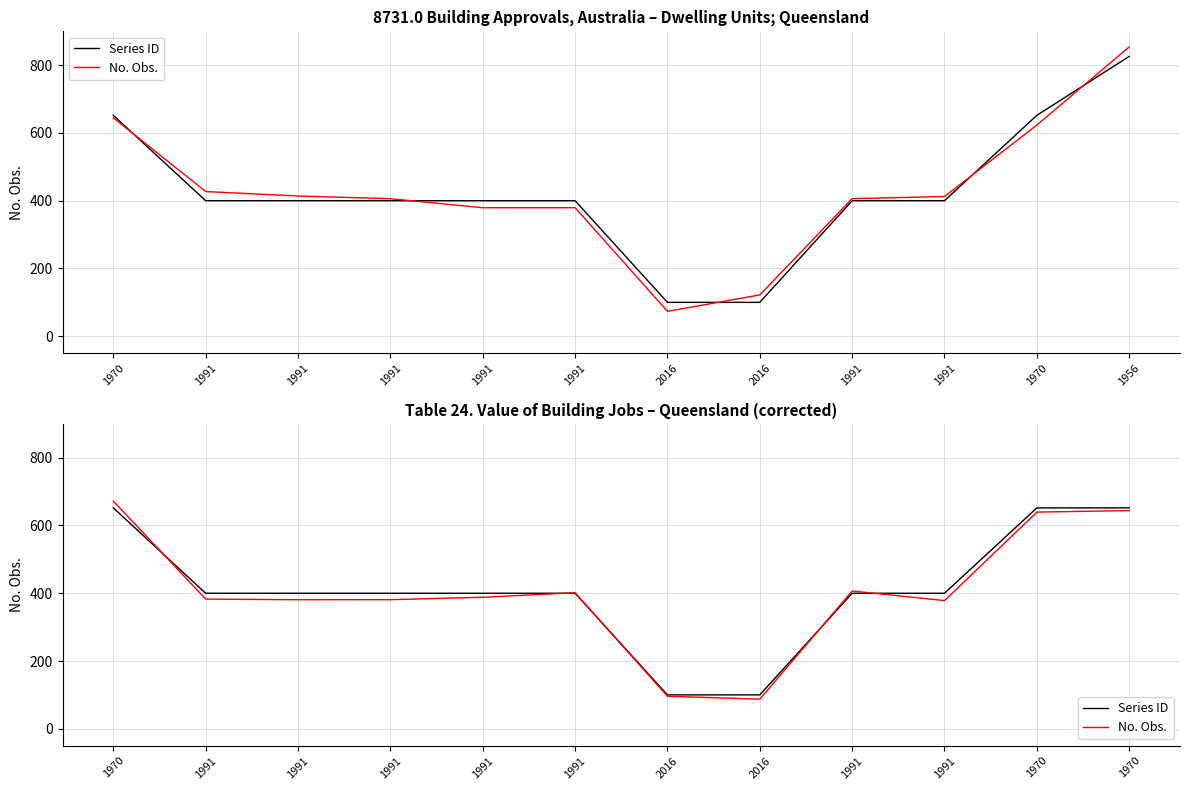

Between which two adjacent categories do Series ID and No. Obs. first intersect?

1970 and 1991